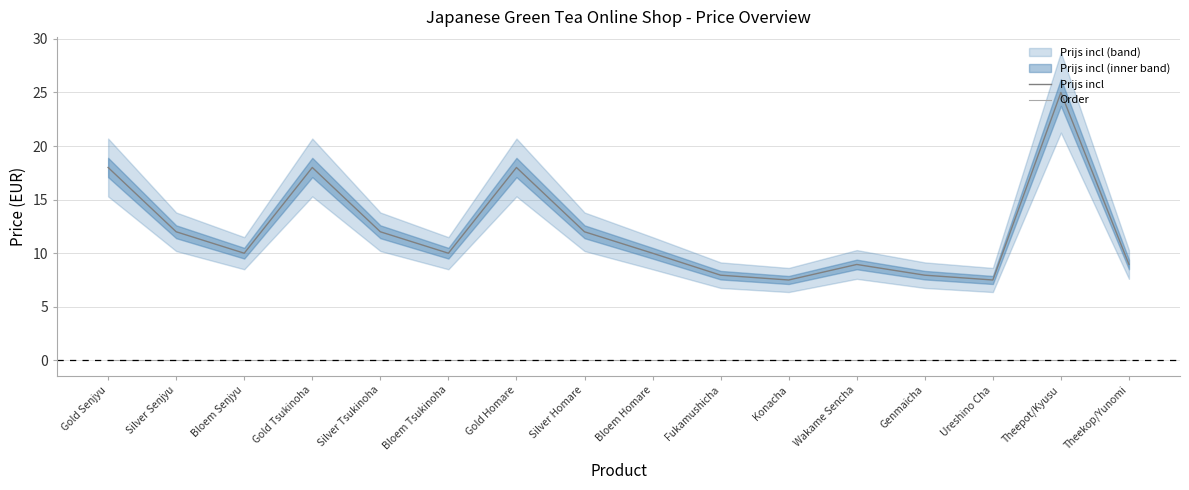

What is the label of the 10th point from the right?

Gold Homare